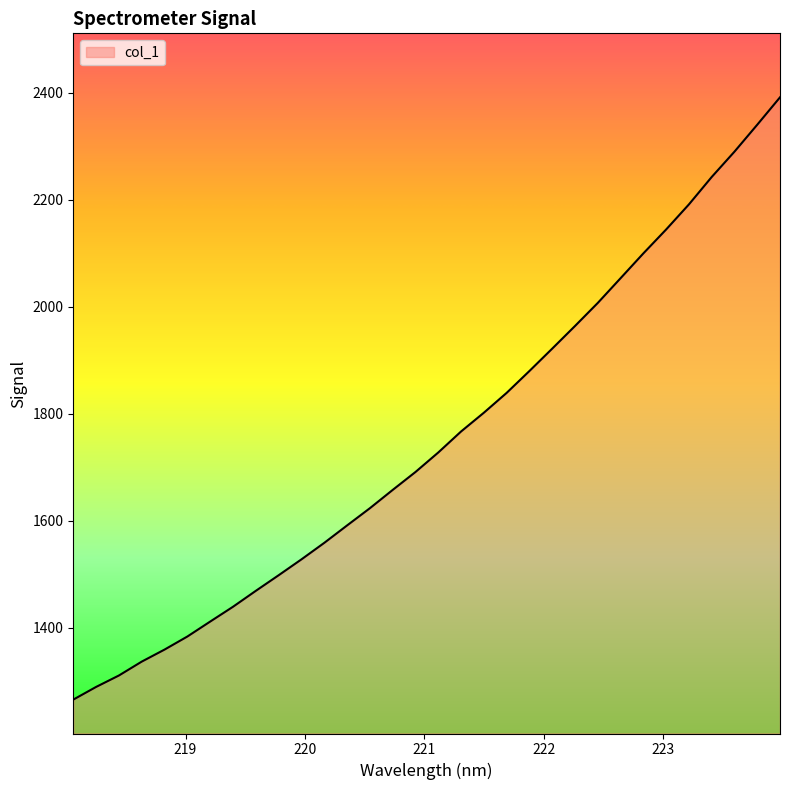

What is the difference between the maximum and minimum values?

1125.3